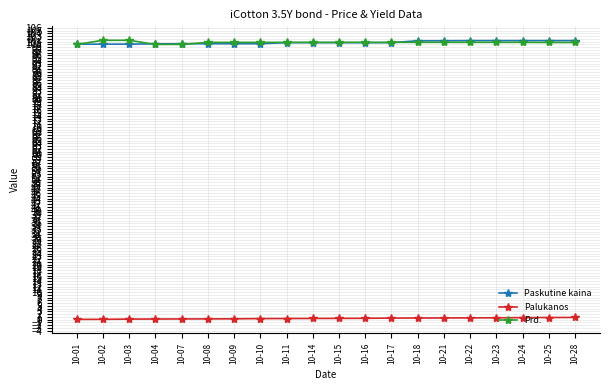

How many lines are shown in the chart?

3